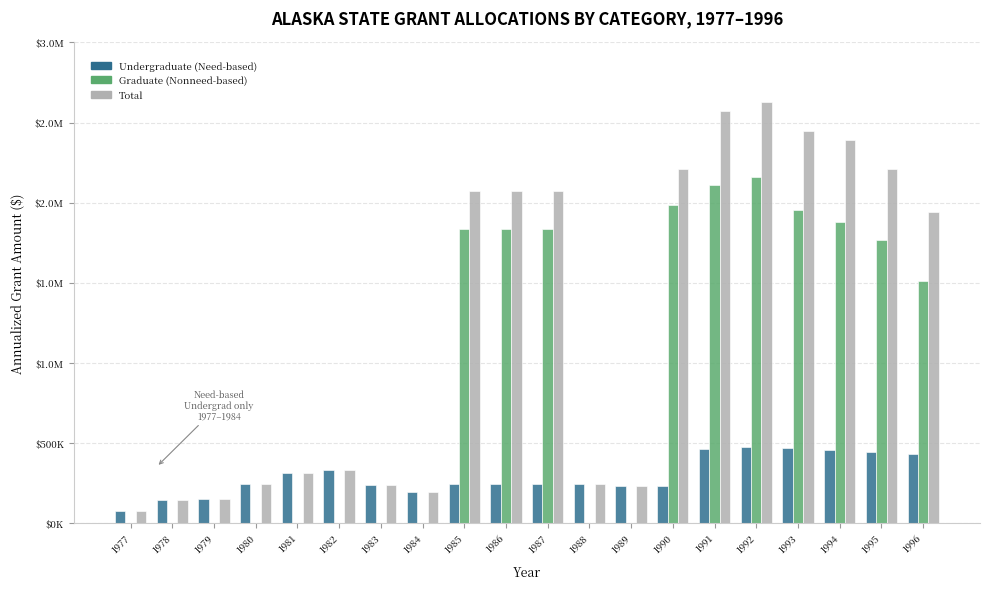

Does the chart contain stacked bars?

No